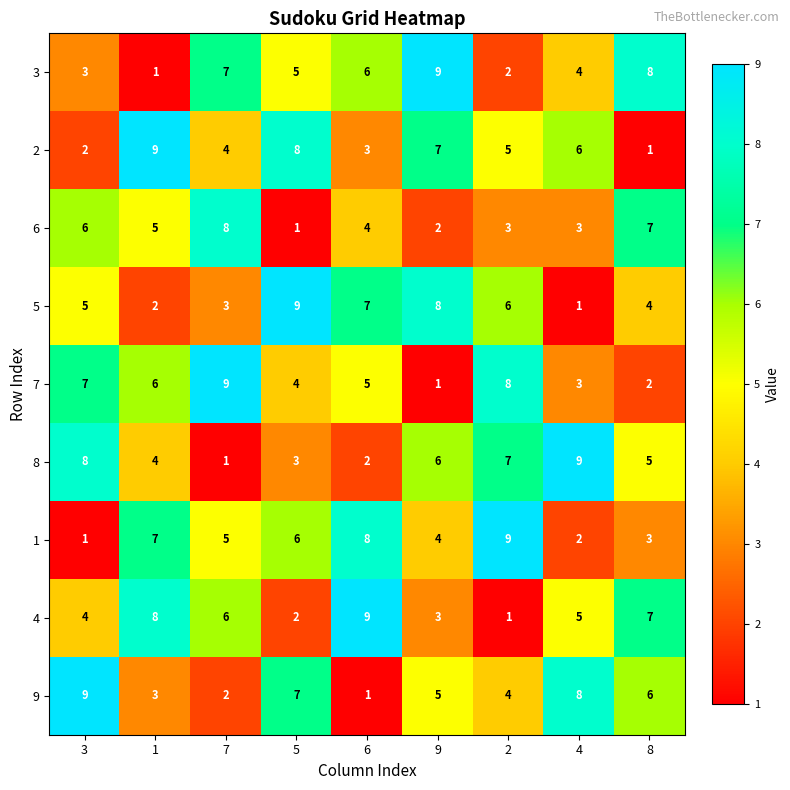

What is the total value across all series at 6?

45